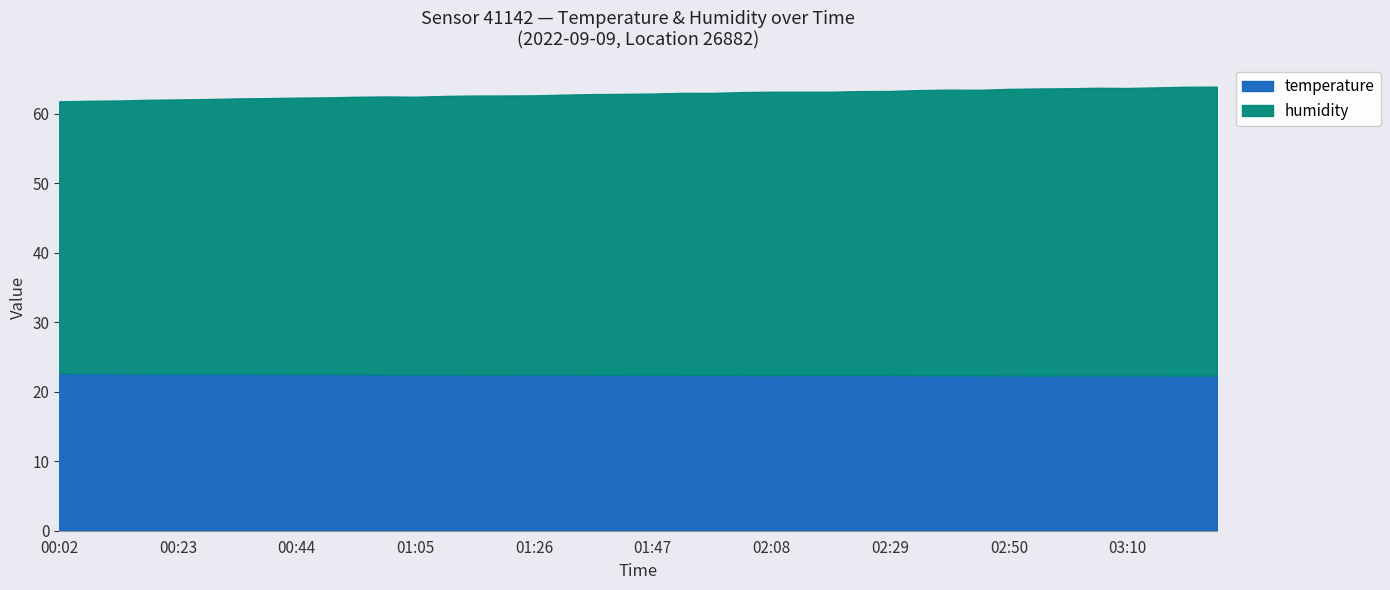

How many interior local valleys does the humidity series have?

3